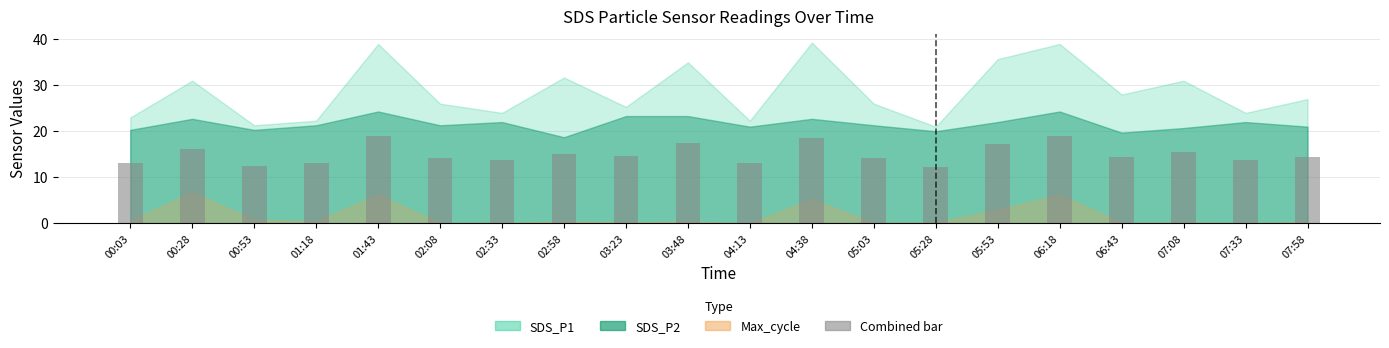

The chart shows a value of 13.0 at 00:03. True or false?

True